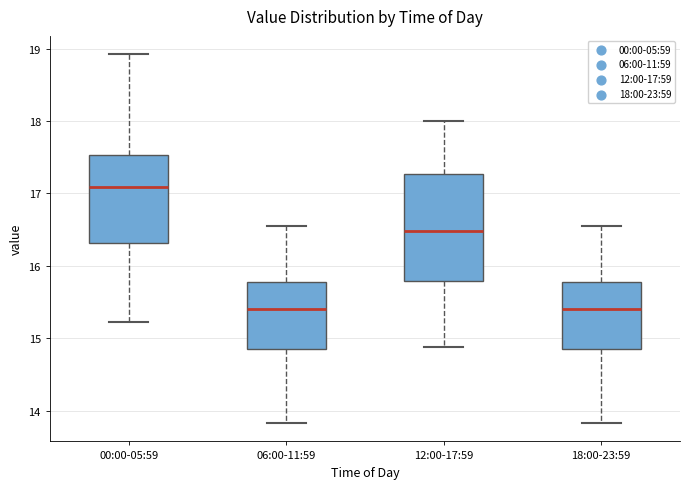

Reading left to right, transcribe this box plot: for each box, give where its median line is, the range the box spans, and where its two whiskers end, as read against the y-axis. The values are not printed on the chart, so give them approximately, as read against the axis.

00:00-05:59: median 17.1, box 16.3 to 17.5, whiskers 15.2 to 18.9
06:00-11:59: median 15.4, box 14.9 to 15.8, whiskers 13.8 to 16.6
12:00-17:59: median 16.5, box 15.8 to 17.3, whiskers 14.9 to 18.0
18:00-23:59: median 15.4, box 14.9 to 15.8, whiskers 13.8 to 16.6